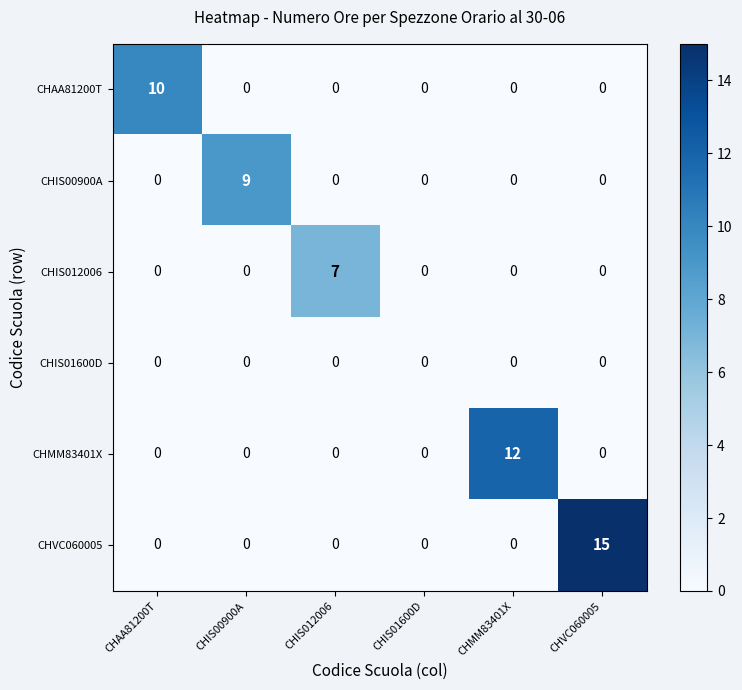

What is the sum of all CHMM83401X values?

12